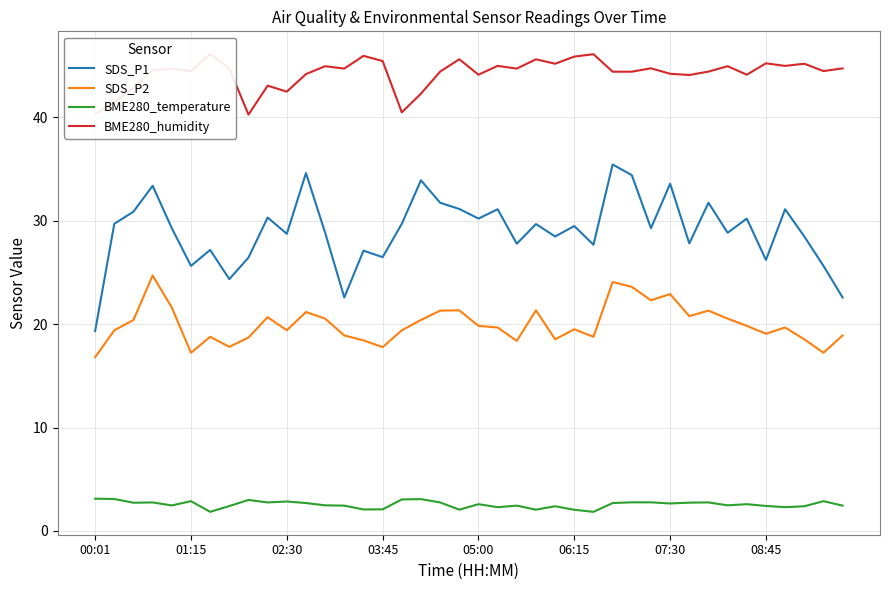

List the series in order of their overall mean, lowest first.

BME280_temperature, SDS_P2, SDS_P1, BME280_humidity